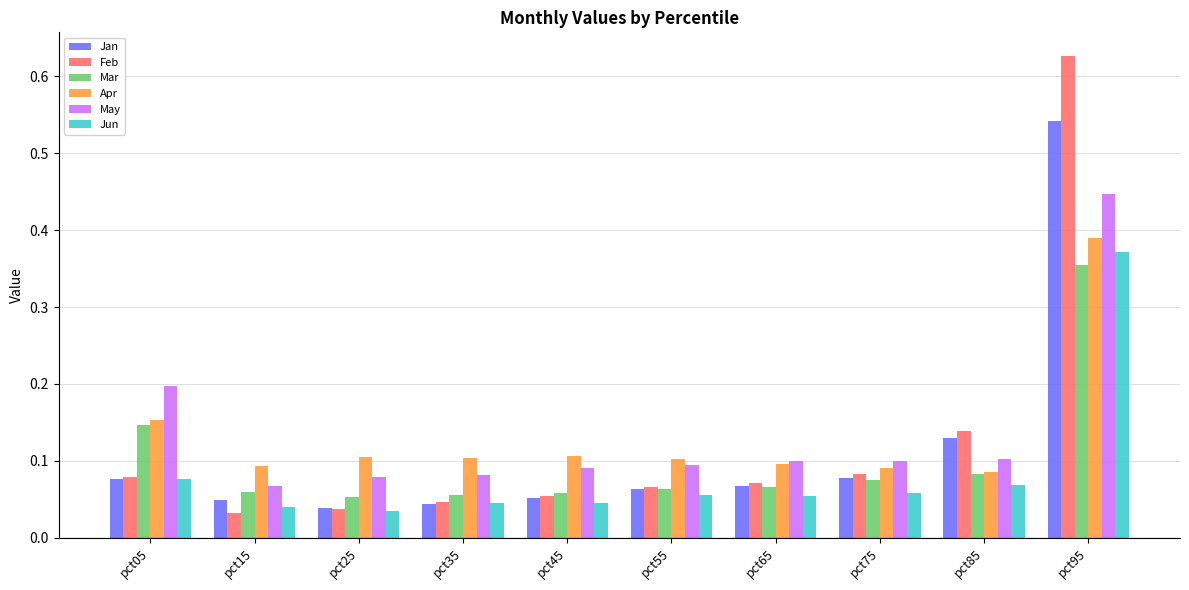

The value of Apr at pct35 is 0.0. True or false?

False